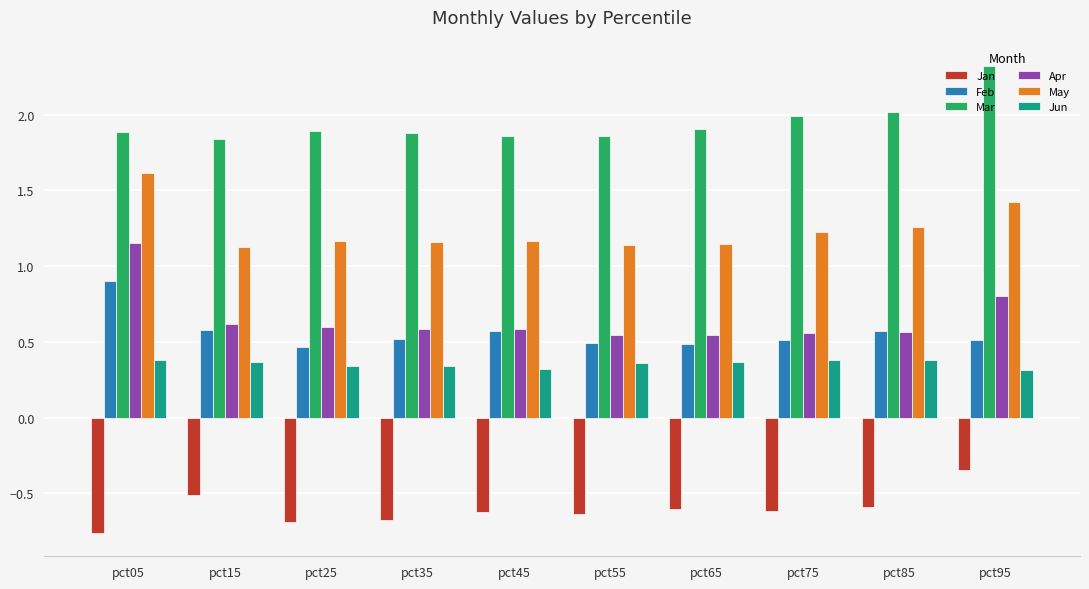

Is it true that Jun equals 0.3 at pct95?

True